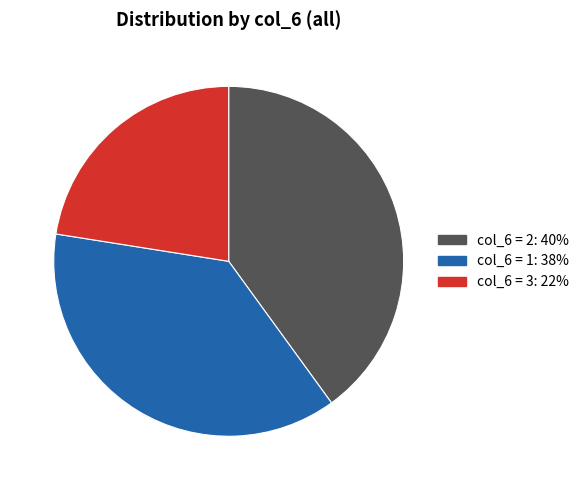

Is there any slice that represents more than half of the pie?

No